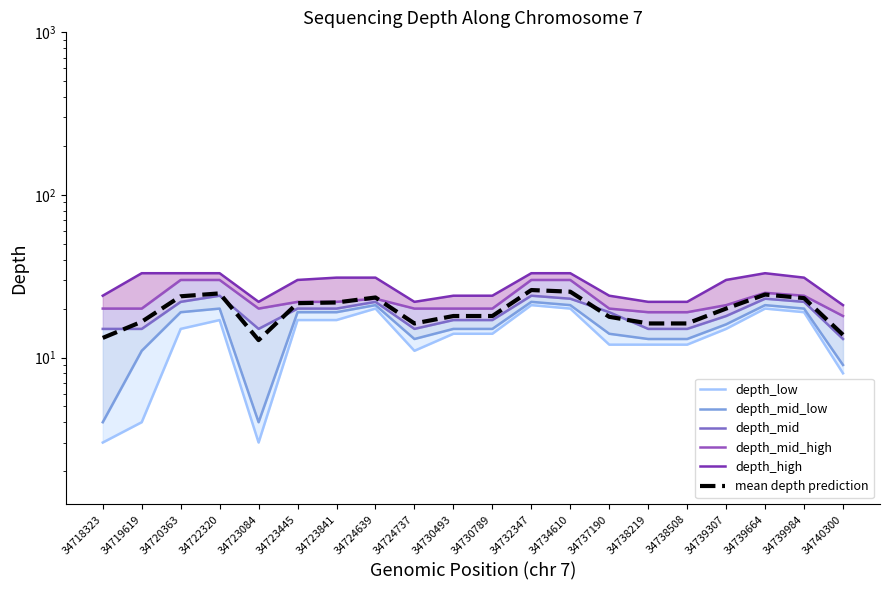

Which series has the largest total across all categories?

depth_high